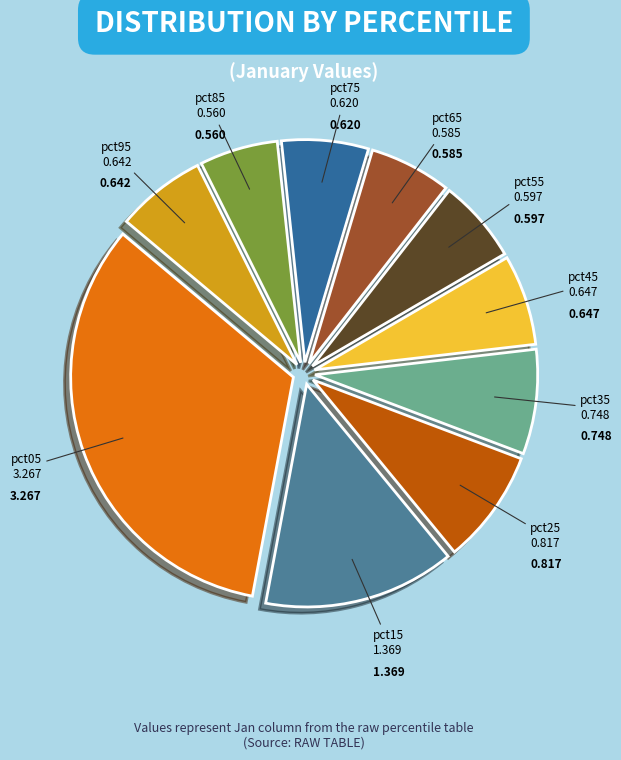

True or false: pct55 accounts for 1% of the total.

False